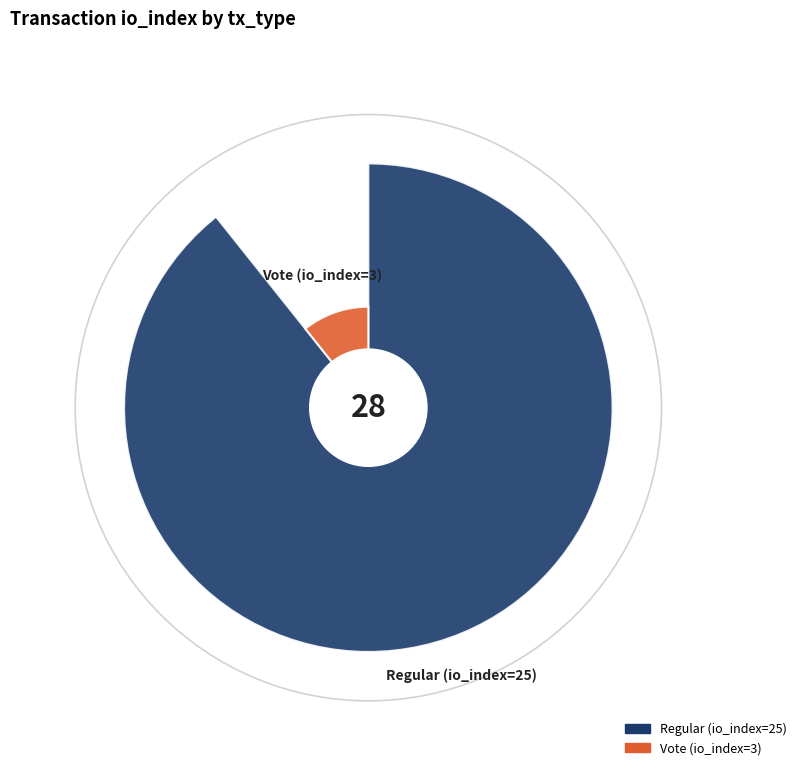

How many slices are in this pie chart?

2